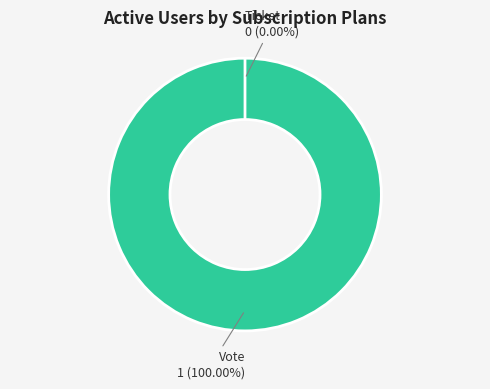

How many segments does this pie chart have?

2